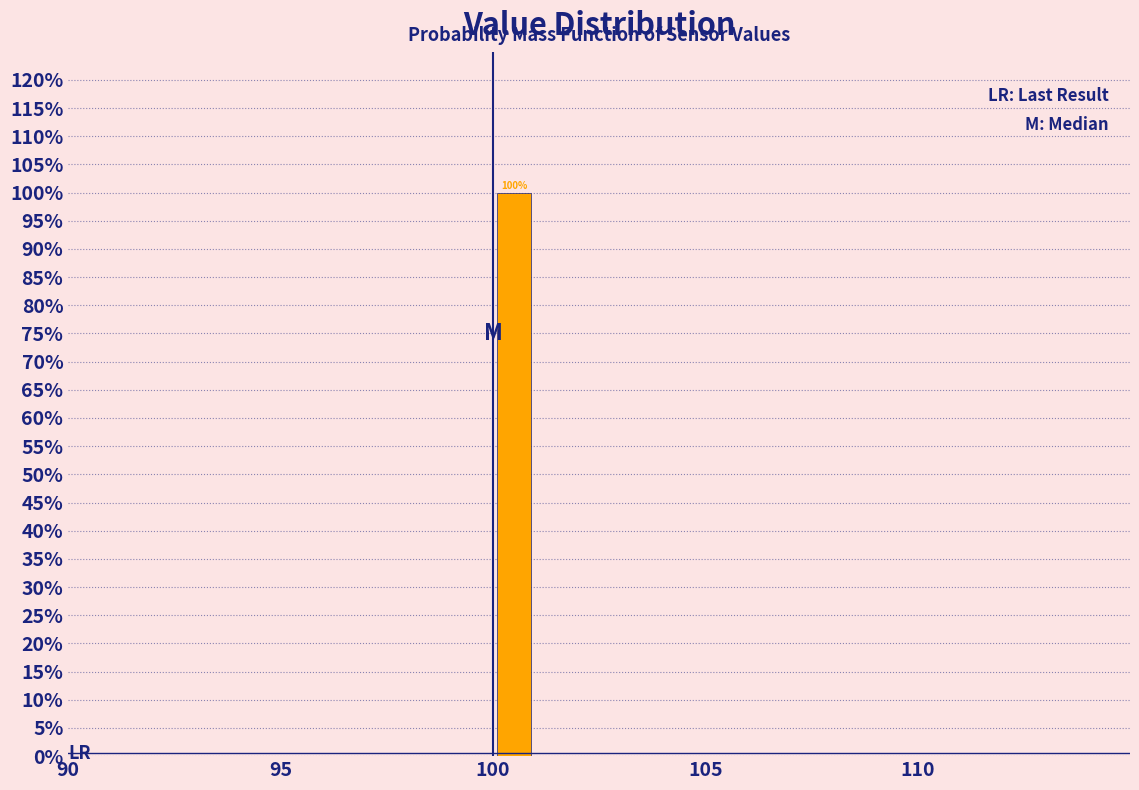

Around what value on the x-axis is the tallest bar? Give the approximate position of its centre, as read against the axis.

100.5